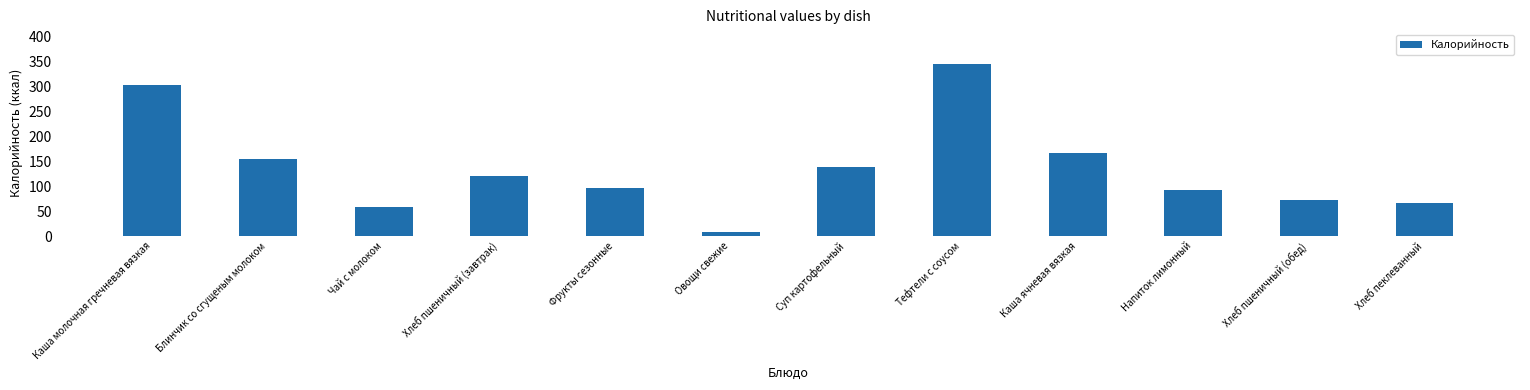

What is the change in value from Каша молочная гречневая вязкая to Напиток лимонный?

-210.0